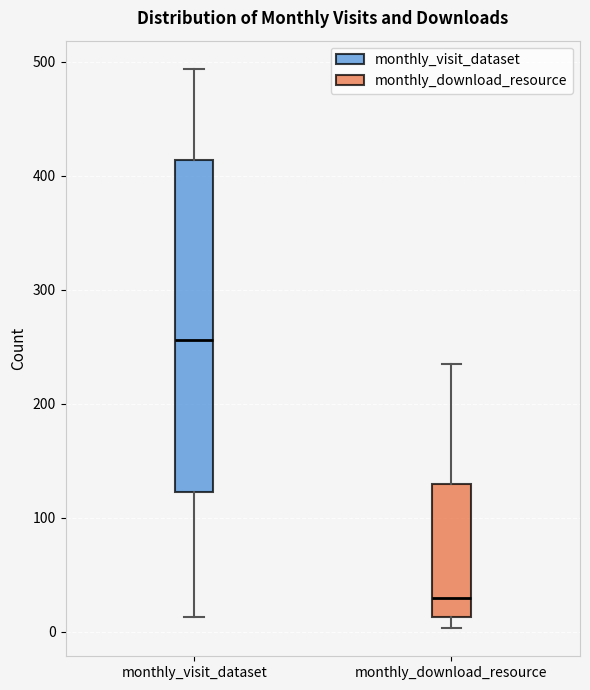

Which box has the highest median line?

monthly_visit_dataset